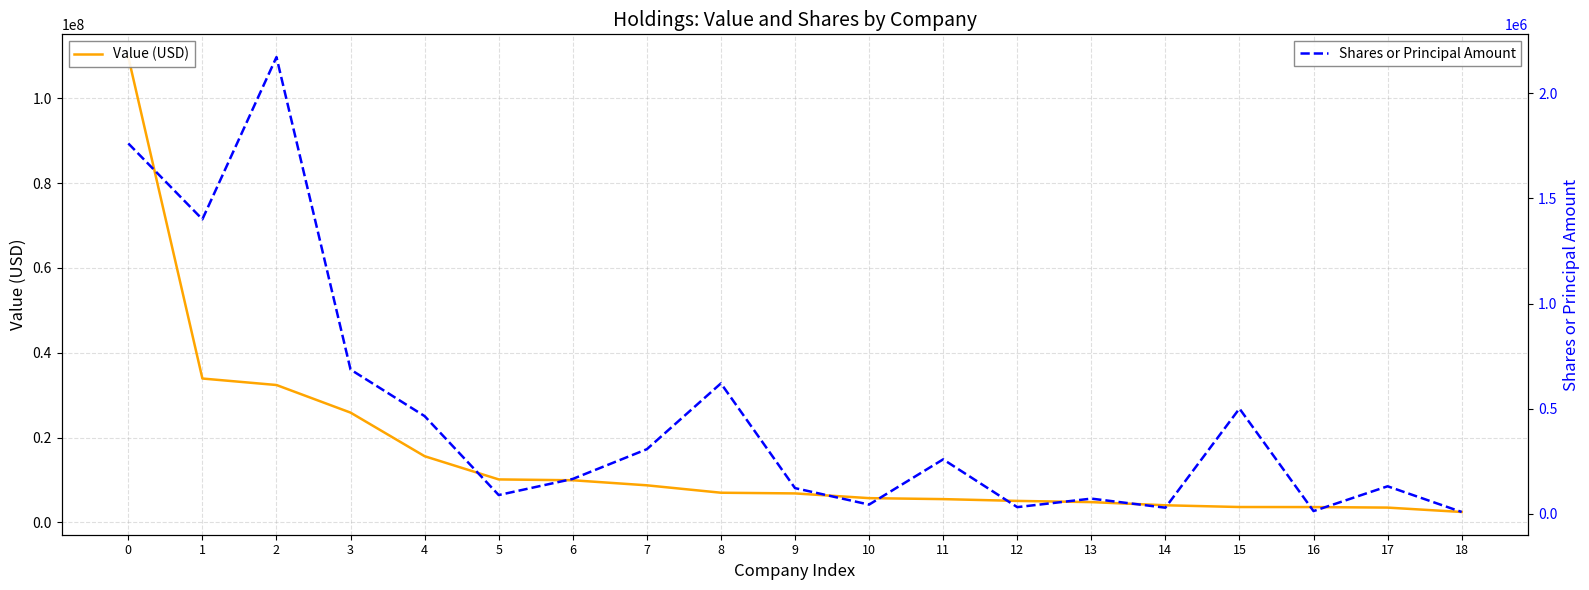

Reading left to right, what are all the values shown in this chart?

Value (USD): 109751356	33920462	32389127	25878218	15592934	10118025	9919663	8727037	6978511	6816273	5700480	5472305	5049207	4765225	4016791	3608158	3594239	3470899	2437421
Shares or Principal Amount: 1761659	1401093	2172309	686607	465183	89938	166633	307832	620864	122860	44535	259597	32452	72952	29807	501133	13596	131623	9428